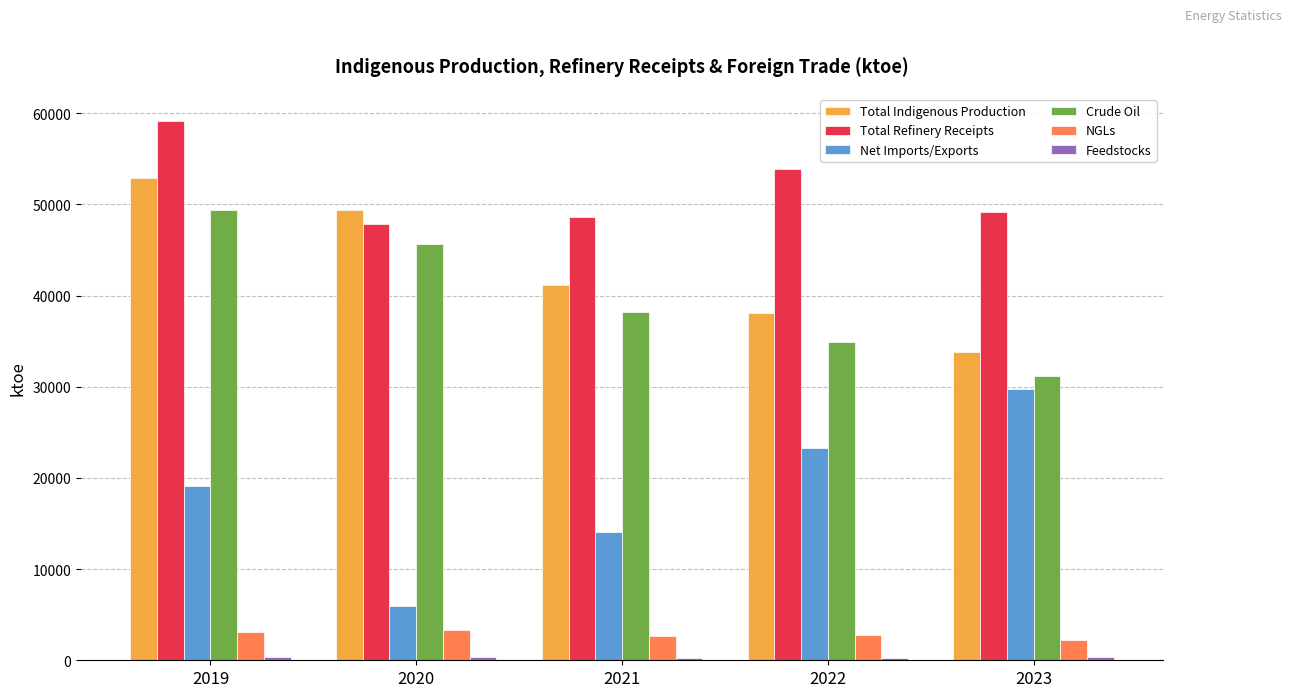

What is the total value across all series at 2019?

184021.0